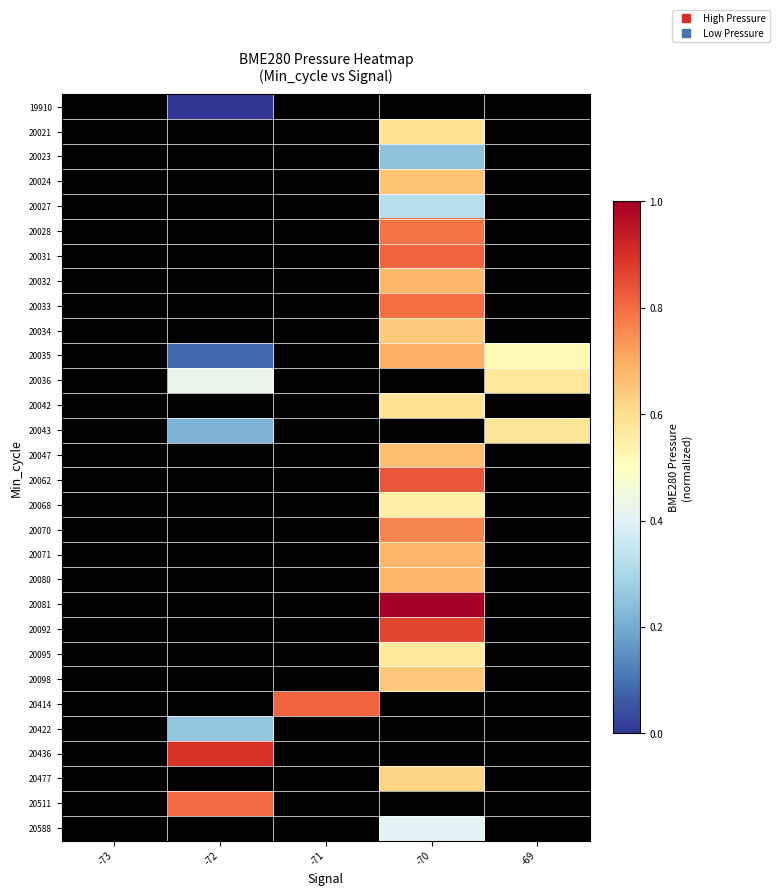

Is the value of 20042 at -69 greater than the value of 20047 at -69?

No